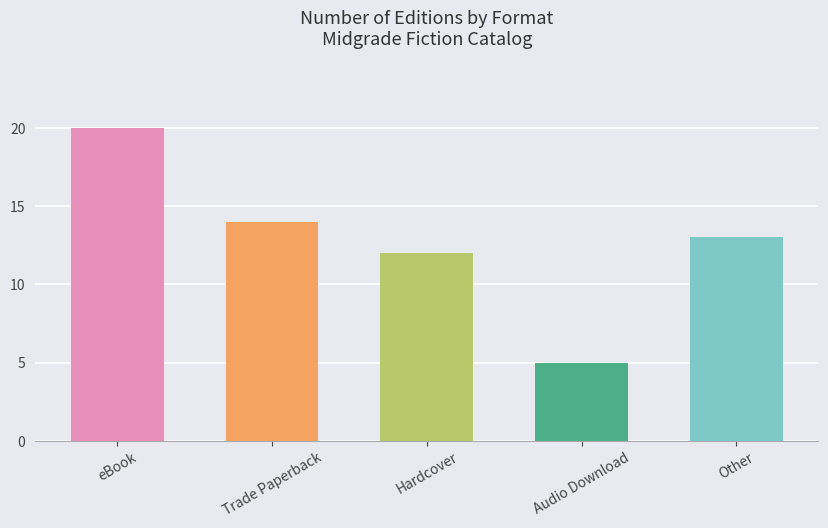

True or false: the data shows 11 at eBook.

False